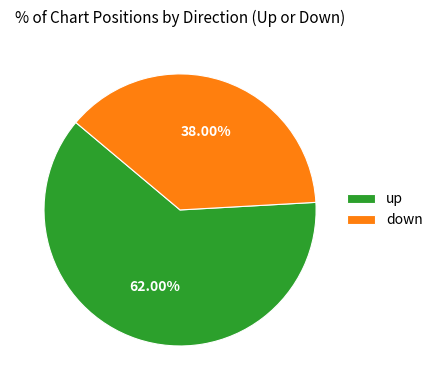

True or false: down accounts for 38% of the total.

True